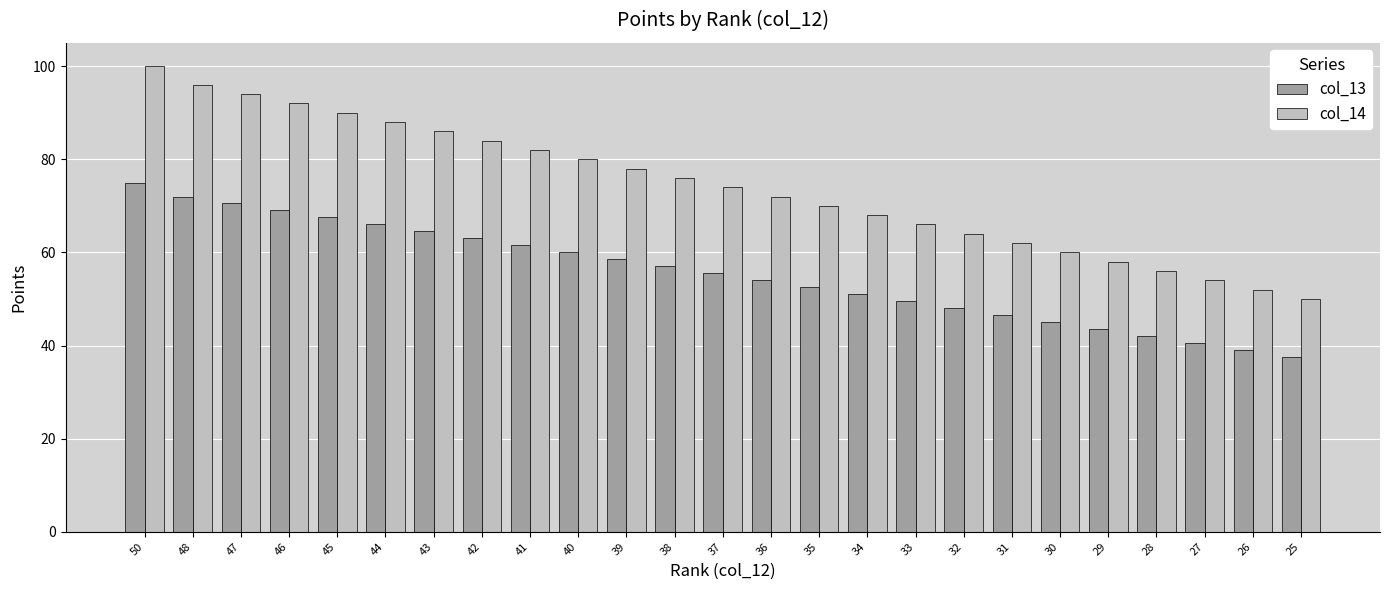

Which label corresponds to the largest value in the chart?

50